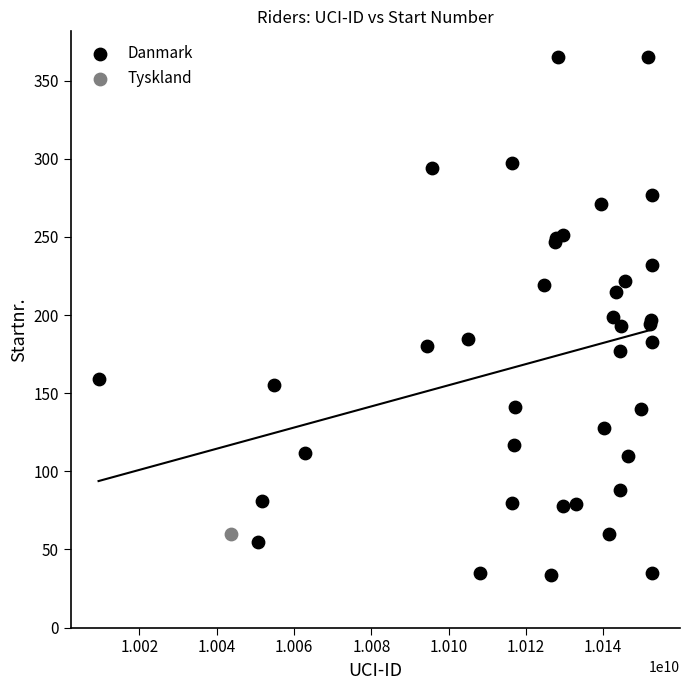

What are all the series names shown in the legend?

Danmark, Tyskland